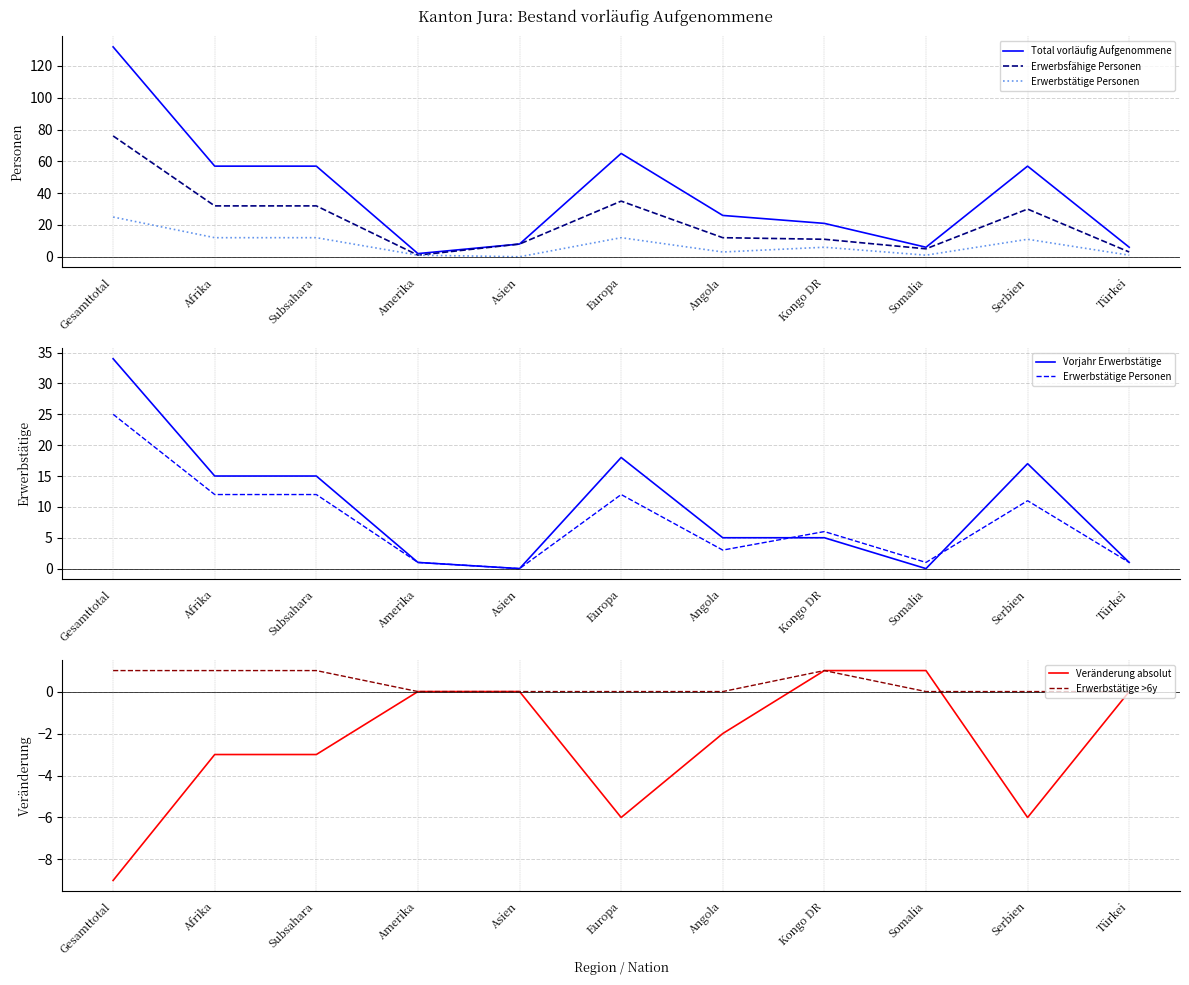

Which category has the lowest value in the Veränderung absolut series?

Gesamttotal